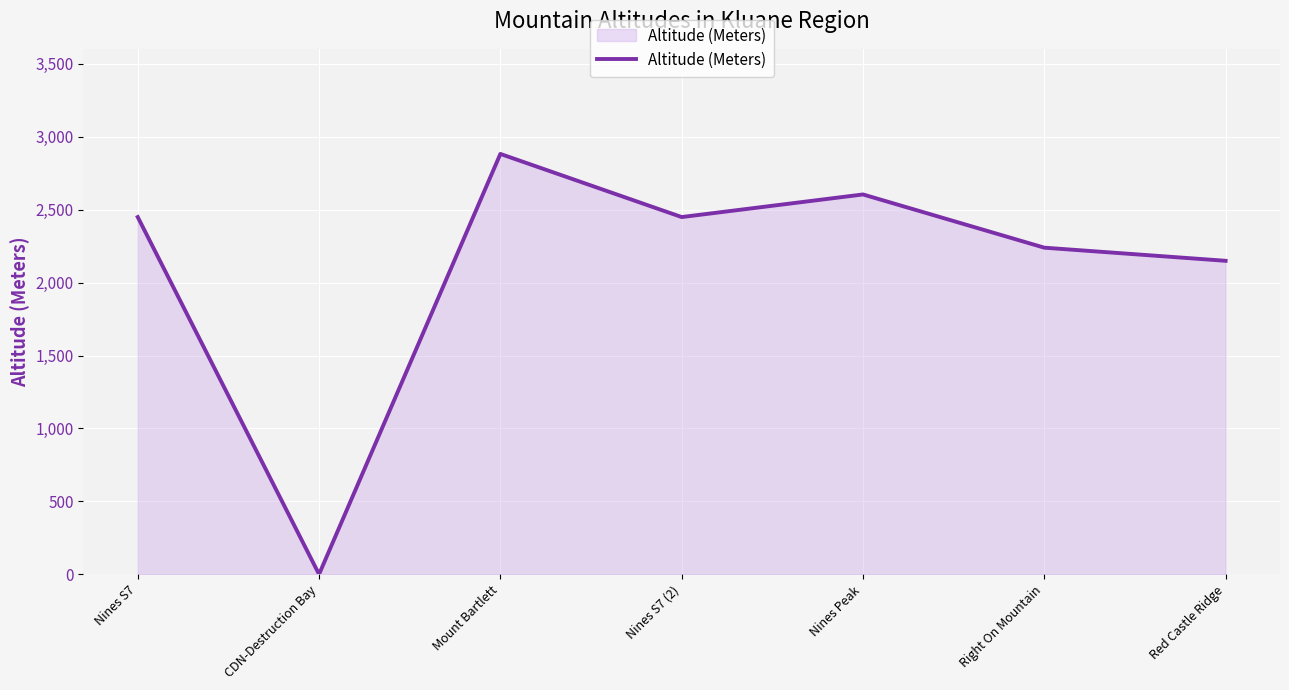

What is the sum of all values?

14778